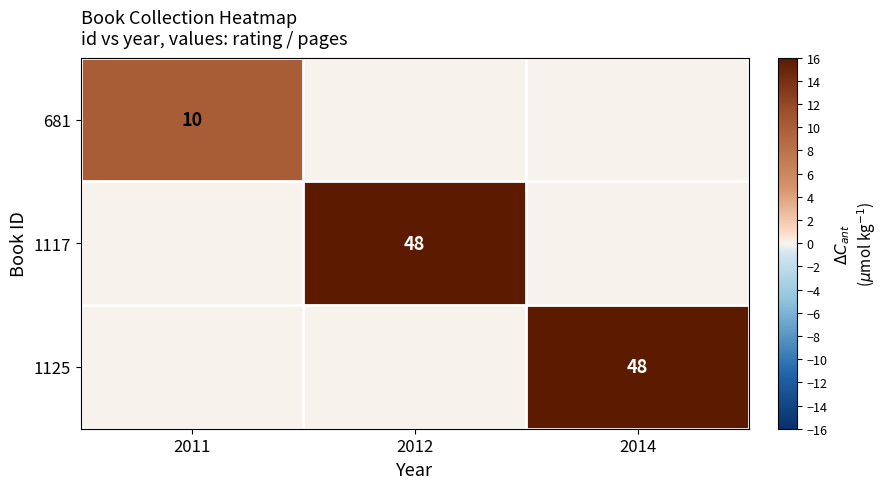

Is it true that 1125 equals 84 at 2014?

False